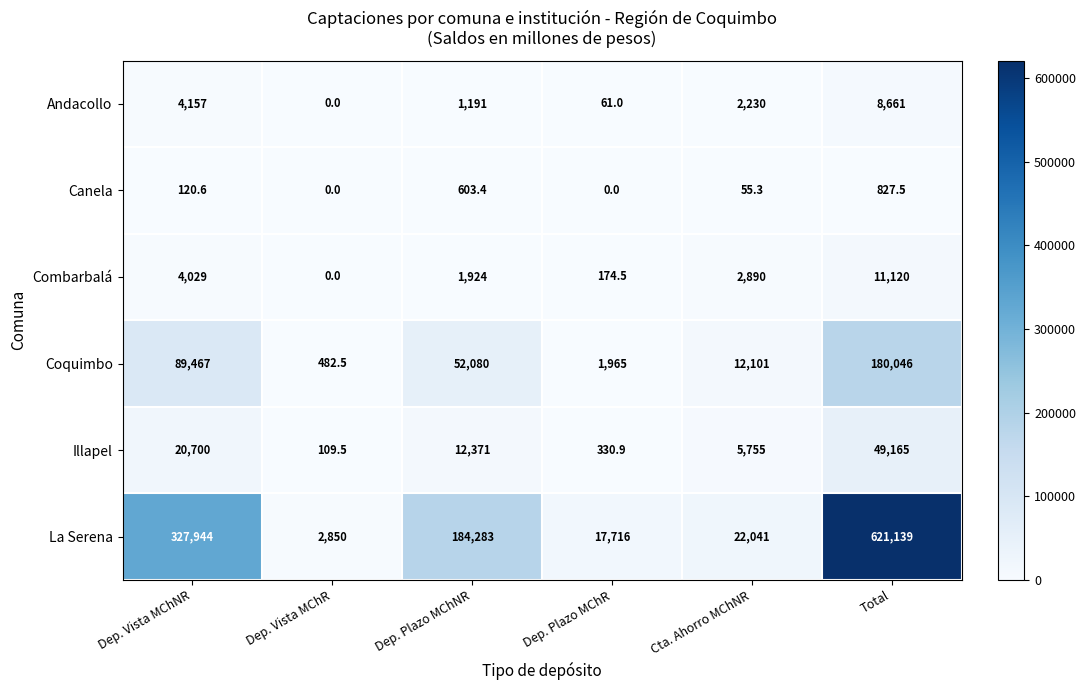

Count the number of categories in the chart.

6